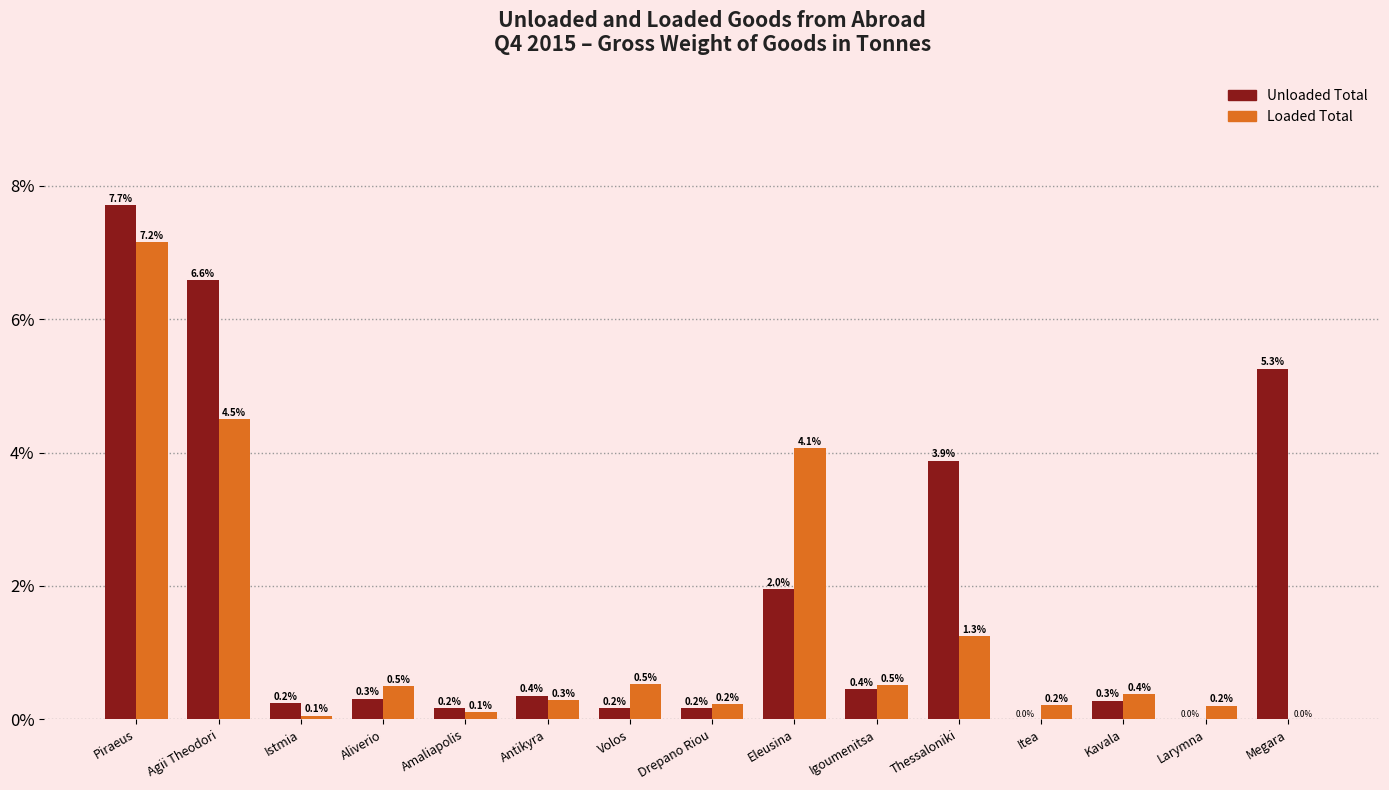

Reading right to left, extract all data points from this chart.

Unloaded Total: Megara=5.3	Larymna=0.0	Kavala=0.3	Itea=0.0	Thessaloniki=3.9	Igoumenitsa=0.4	Eleusina=2.0	Drepano Riou=0.2	Volos=0.2	Antikyra=0.4	Amaliapolis=0.2	Aliverio=0.3	Istmia=0.2	Agii Theodori=6.6	Piraeus=7.7
Loaded Total: Megara=0.0	Larymna=0.2	Kavala=0.4	Itea=0.2	Thessaloniki=1.3	Igoumenitsa=0.5	Eleusina=4.1	Drepano Riou=0.2	Volos=0.5	Antikyra=0.3	Amaliapolis=0.1	Aliverio=0.5	Istmia=0.1	Agii Theodori=4.5	Piraeus=7.2